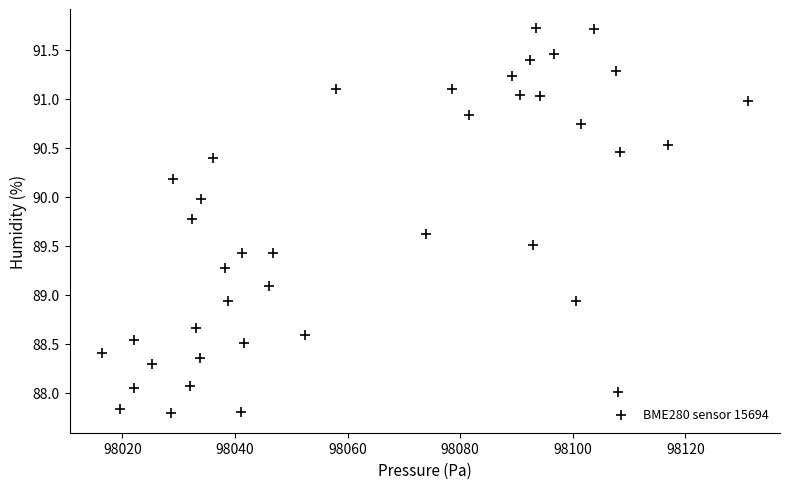

What is the range of X values (max minus min)?

114.7